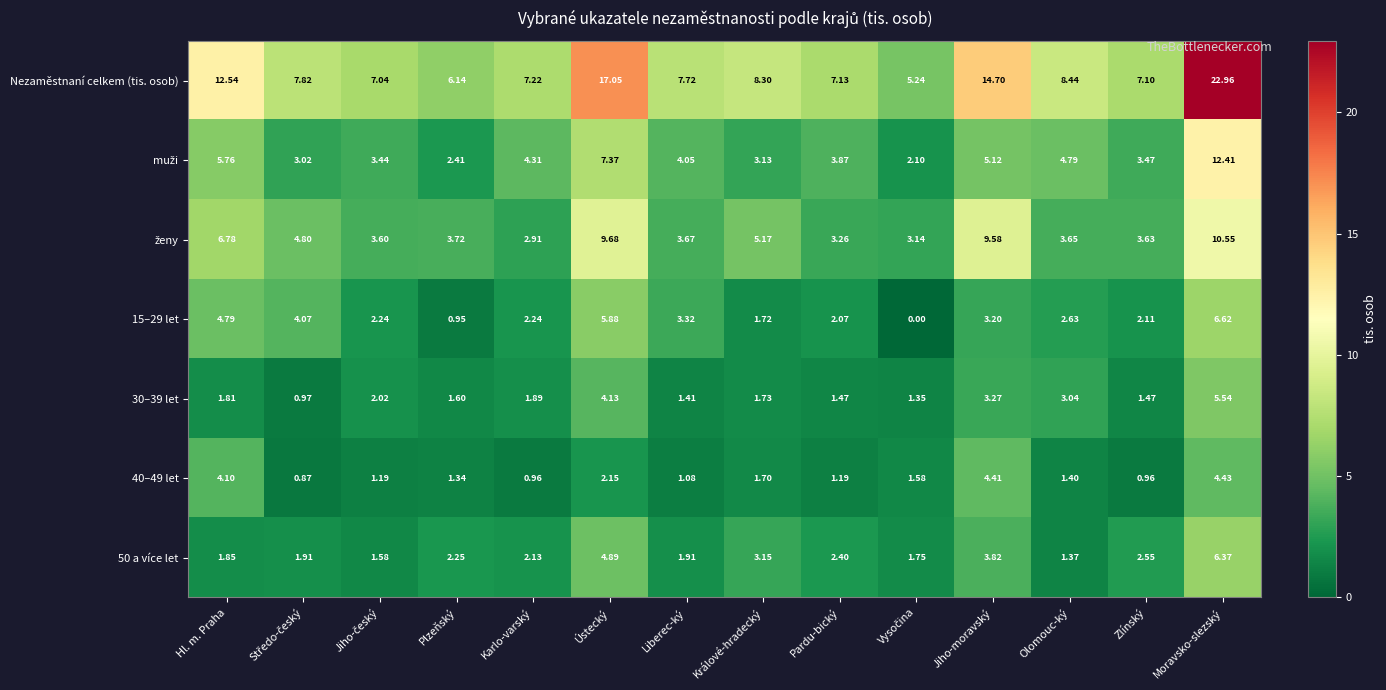

Between Karlo-varský and Moravsko-slezský, which series saw the biggest shift?

Nezaměstnaní celkem (tis. osob)